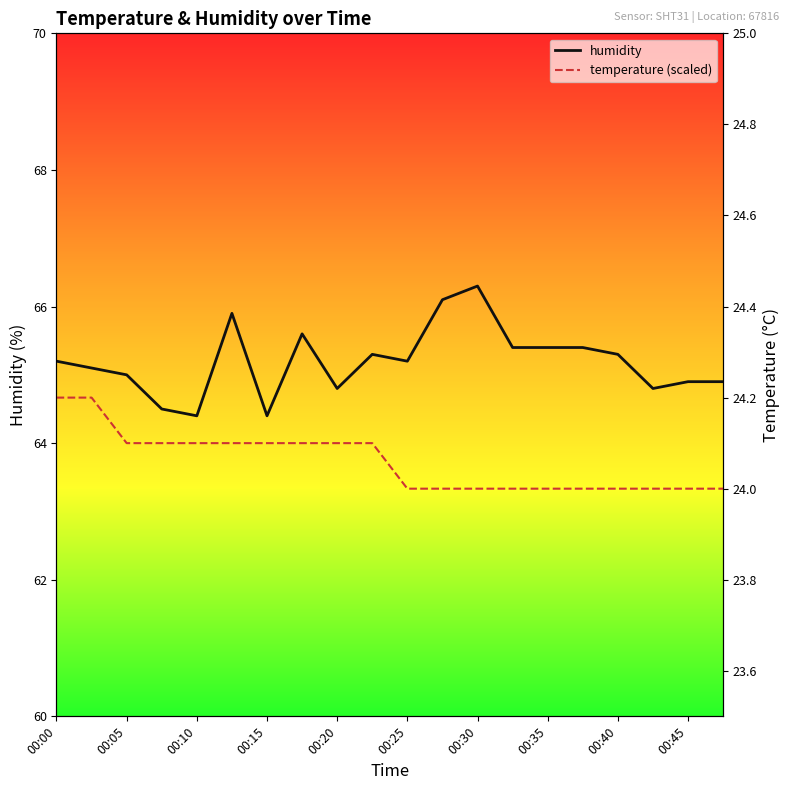

Is this an area chart (filled region under the line)?

No